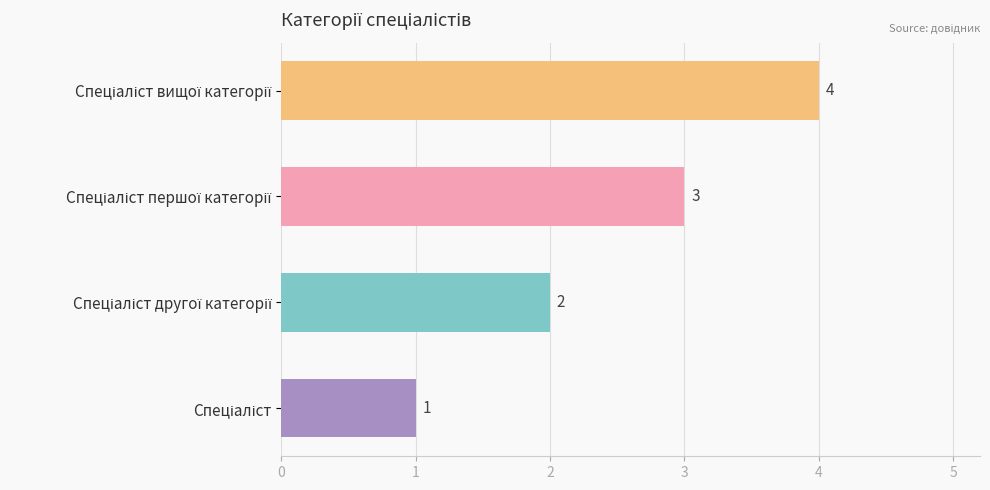

What is the greatest value displayed?

4